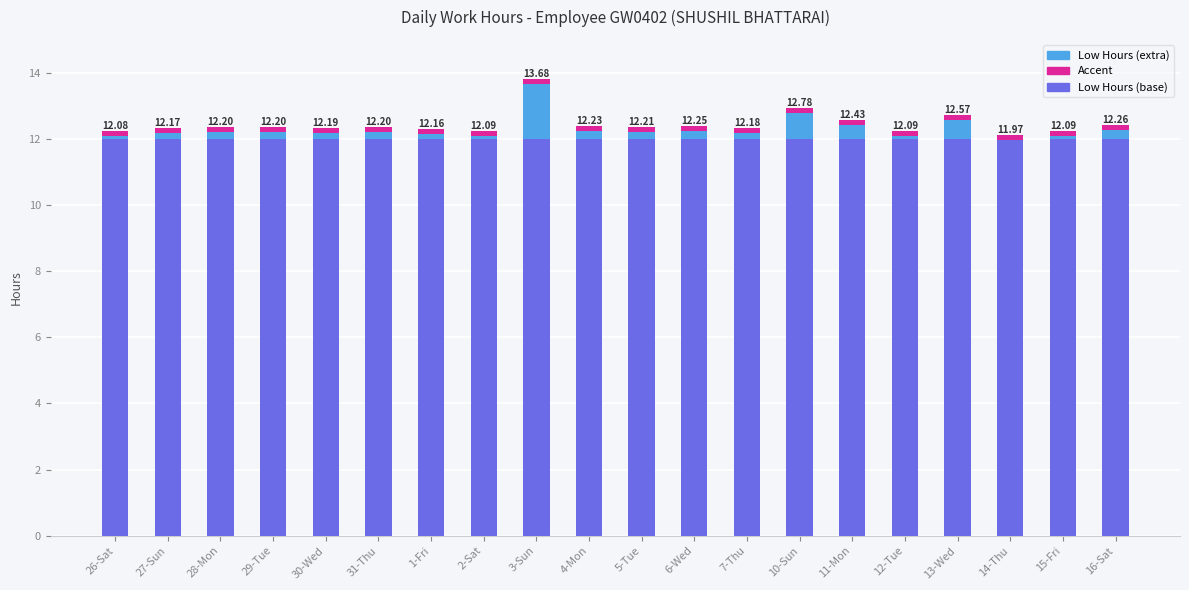

How many data points does each series have?

20